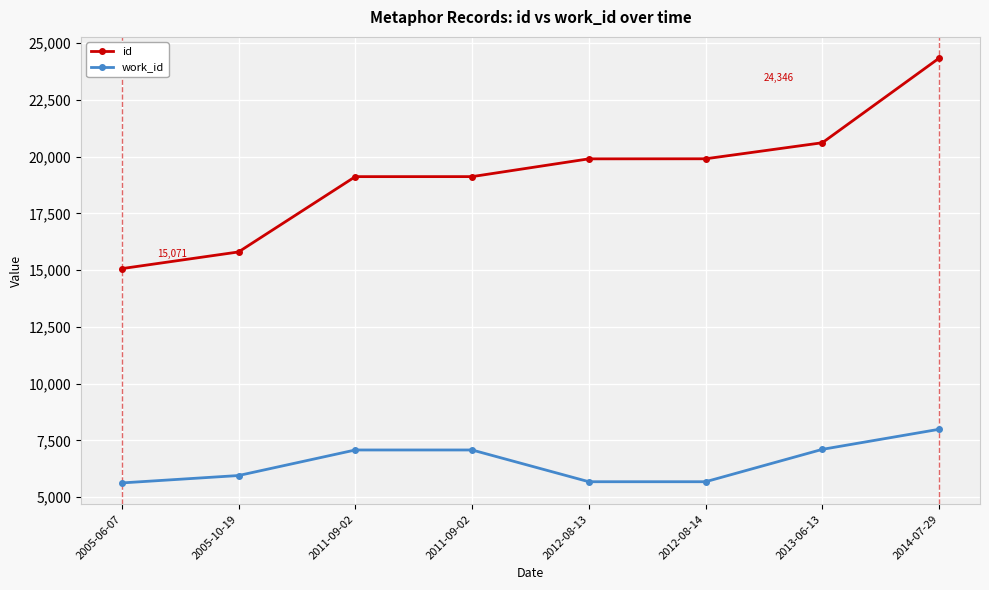

What is the value of the id point at the 3rd from the left?

19124